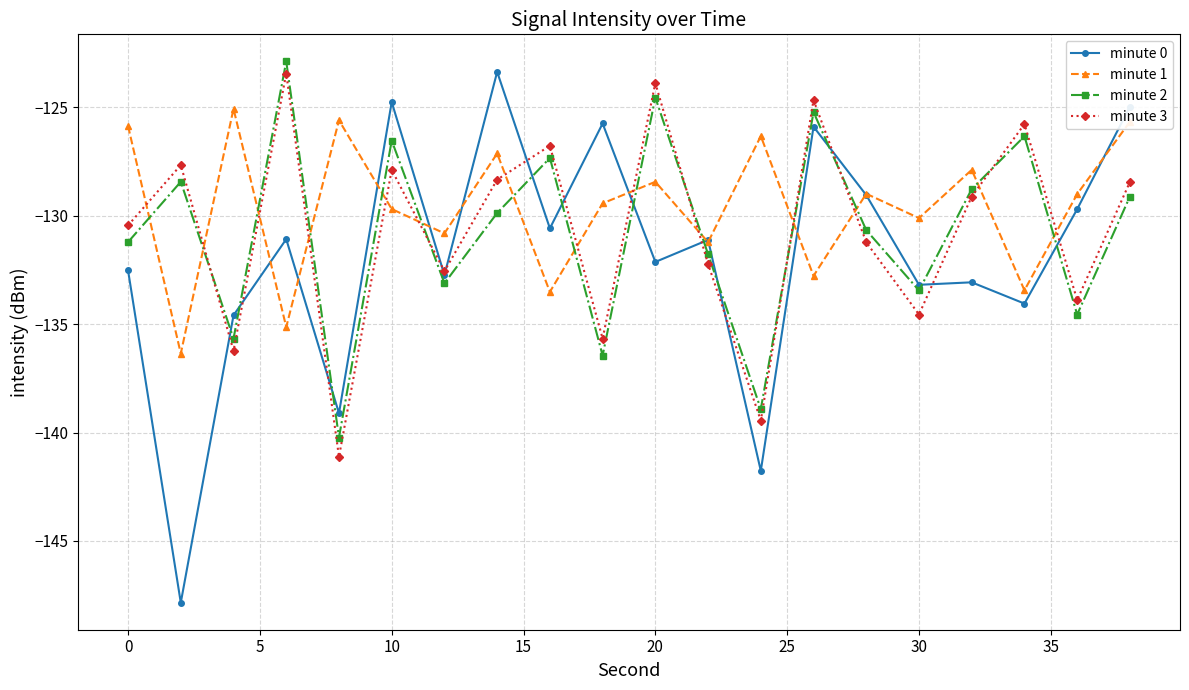

Which series ends up on top after the final intersection of minute 0 and minute 3?

minute 0